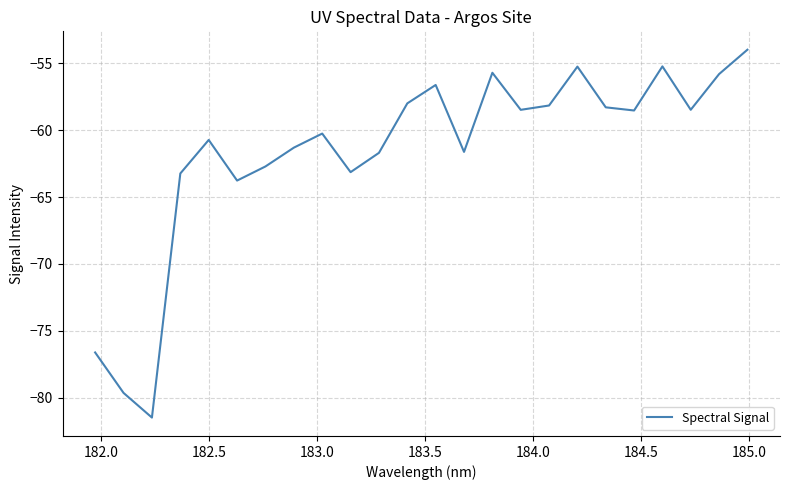

How many distinct data groups are displayed?

1